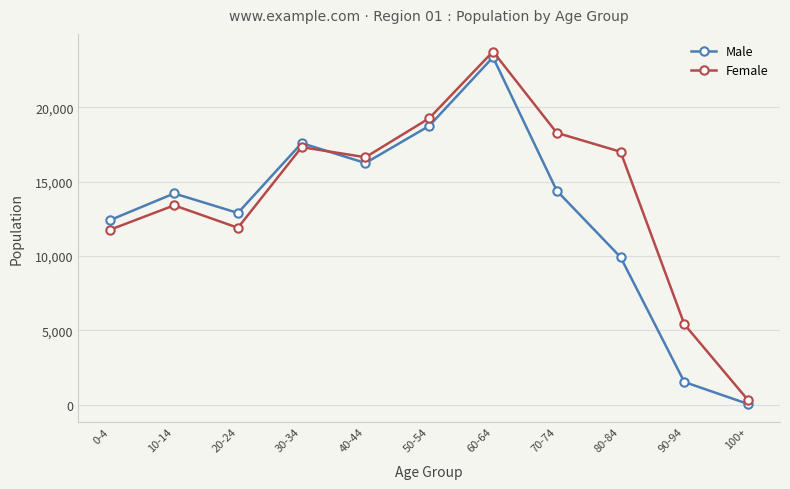

What are all the series names shown in the legend?

Male, Female